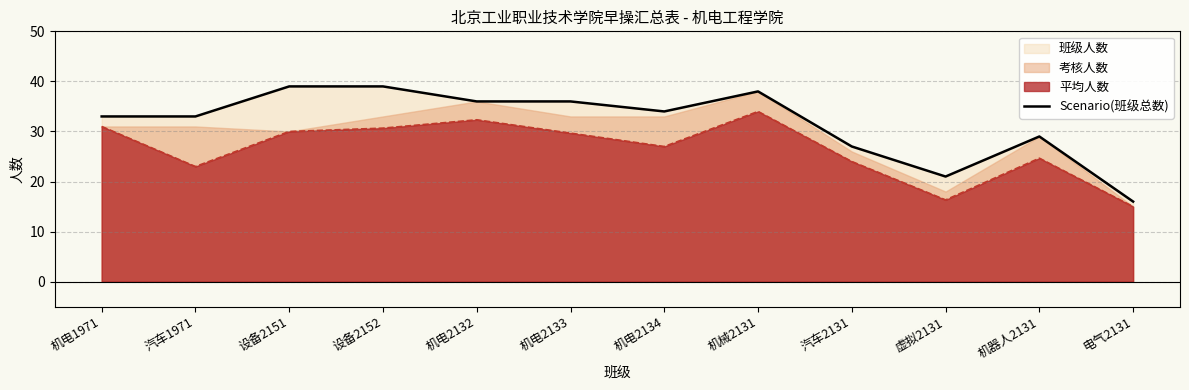

What is the average value?

32